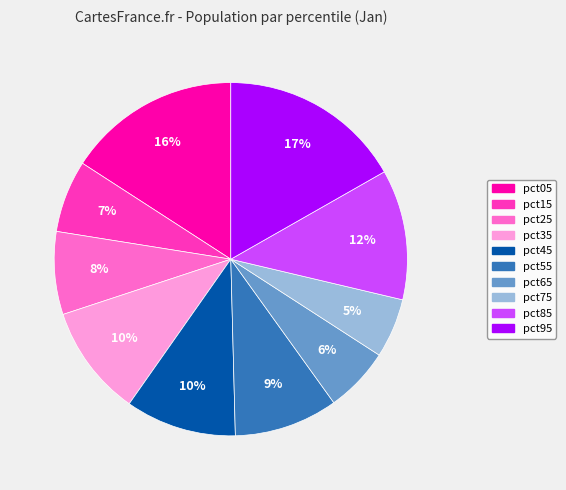

Count the number of slices in the pie.

10